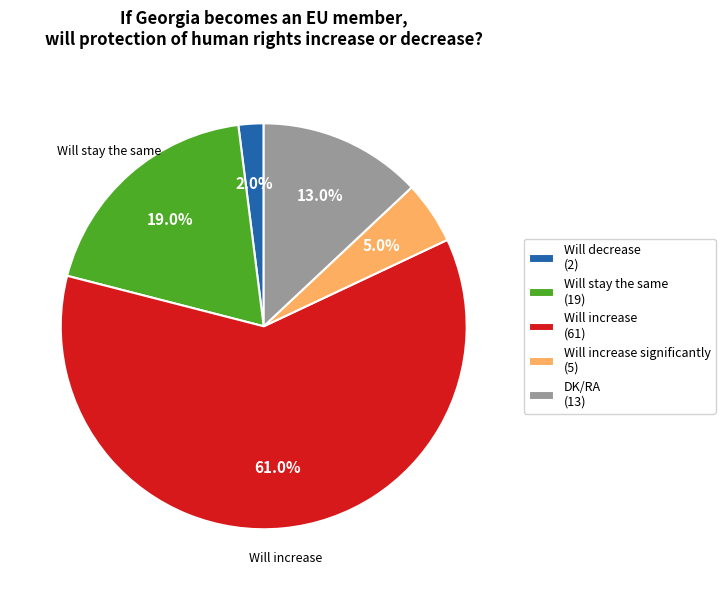

Between DK/RA (13) and Will decrease (2), which is larger?

DK/RA (13)